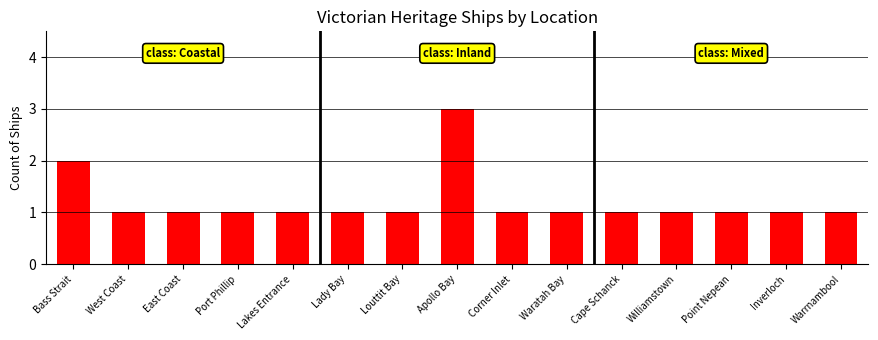

Reading left to right, transcribe all the data shown in this chart.

Bass Strait=2	West Coast=1	East Coast=1	Port Phillip=1	Lakes Entrance=1	Lady Bay=1	Louttit Bay=1	Apollo Bay=3	Corner Inlet=1	Waratah Bay=1	Cape Schanck=1	Williamstown=1	Point Nepean=1	Inverloch=1	Warrnambool=1